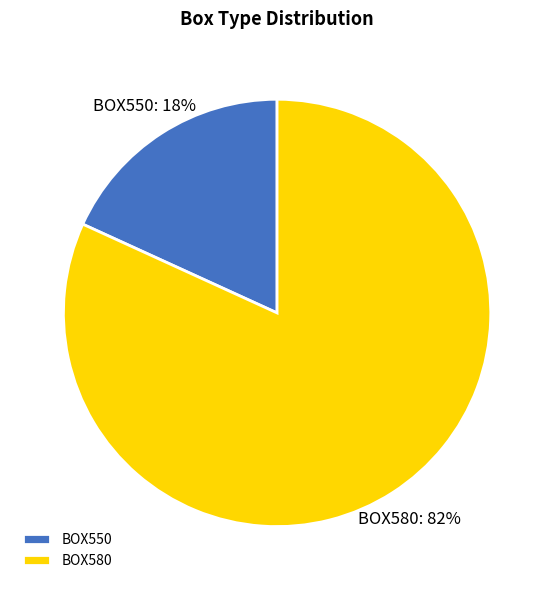

Is it true that BOX580 is 87% of the pie?

False